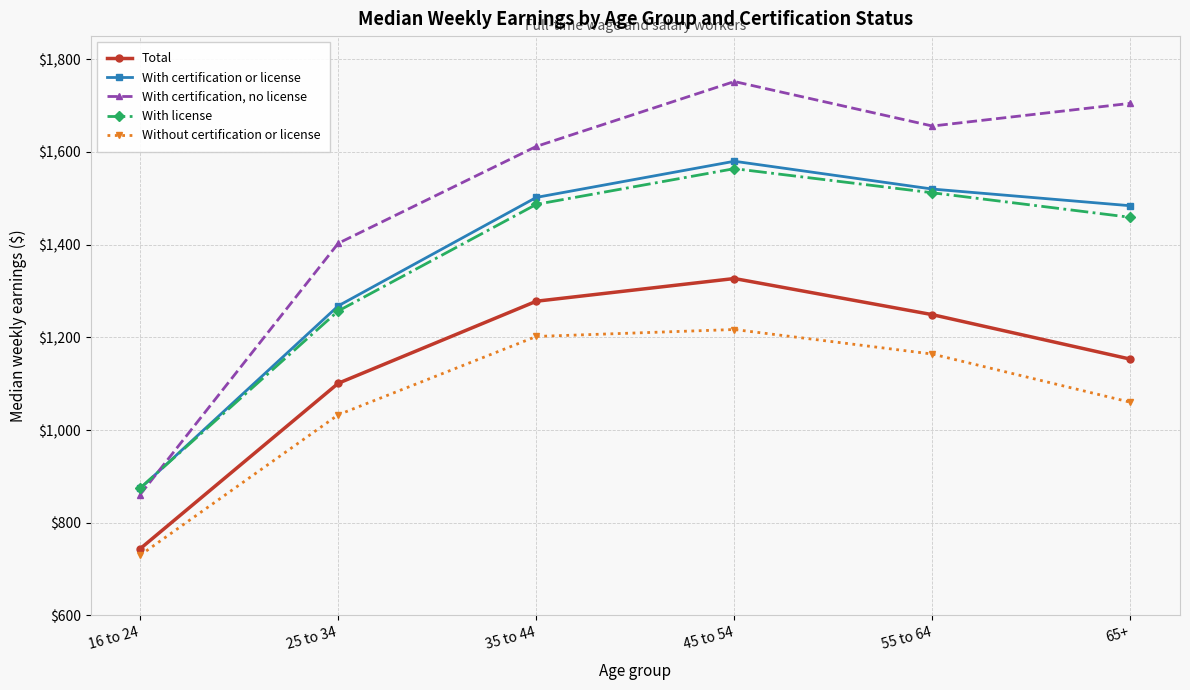

What is the value of the Without certification or license point at the 5th from the left?

1164